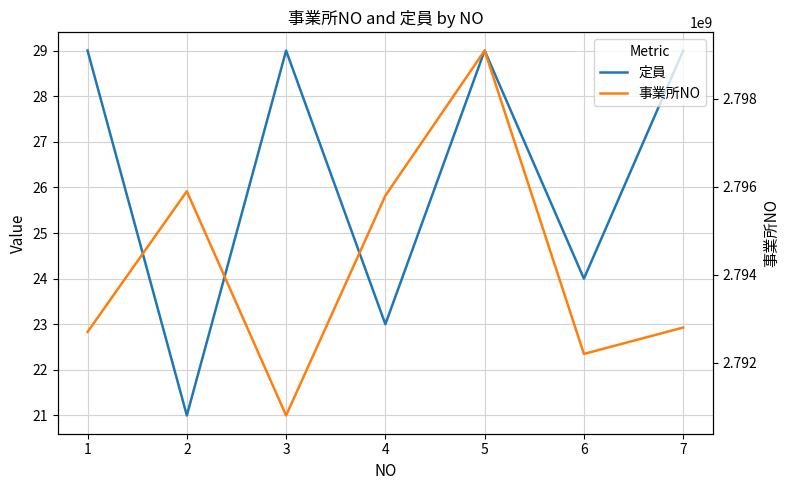

What is the difference between the maximum and minimum values in the 事業所NO series?

8300063